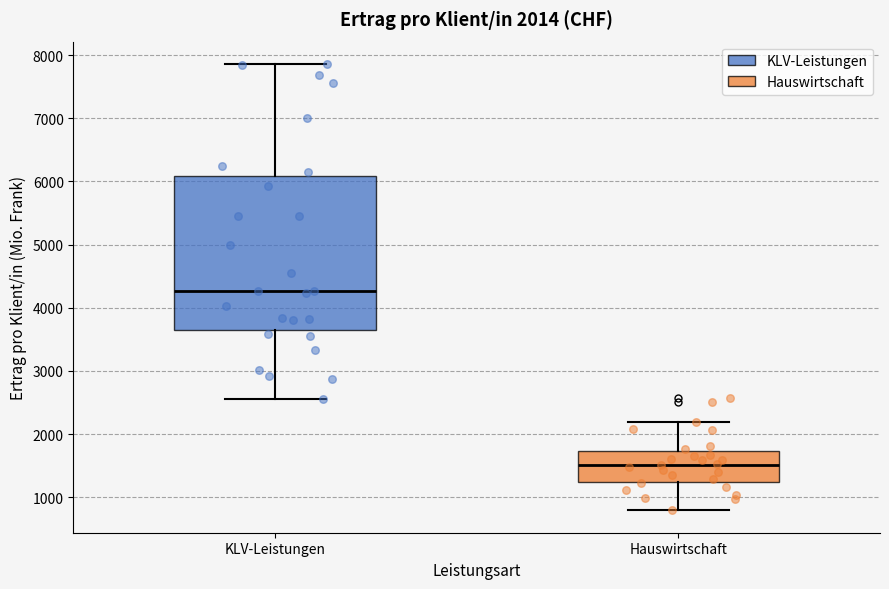

Comparing the boxes themselves (not the whiskers), which one is the tallest?

KLV-Leistungen